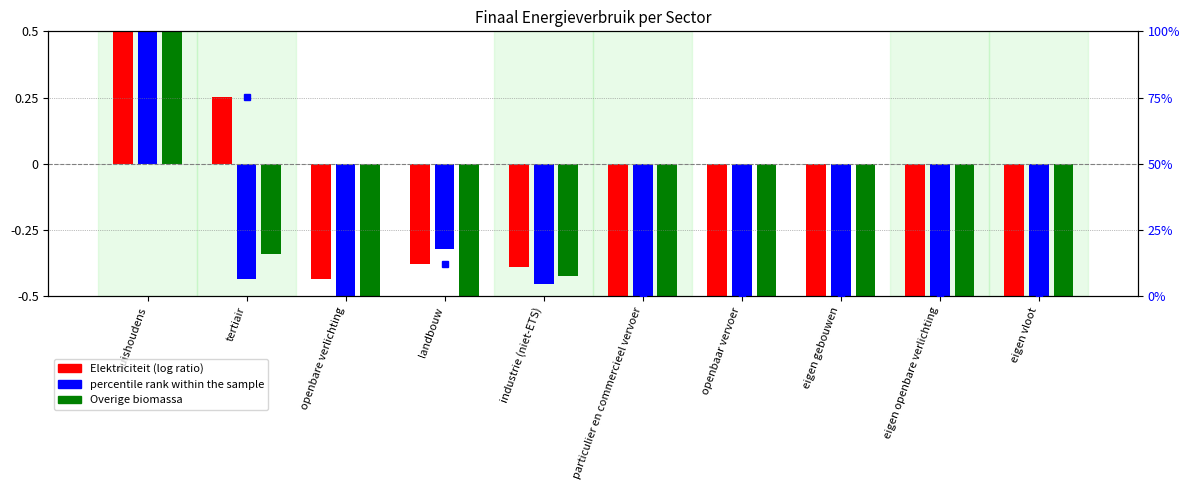

The chart shows a value of 75.4 at tertiair. True or false?

True